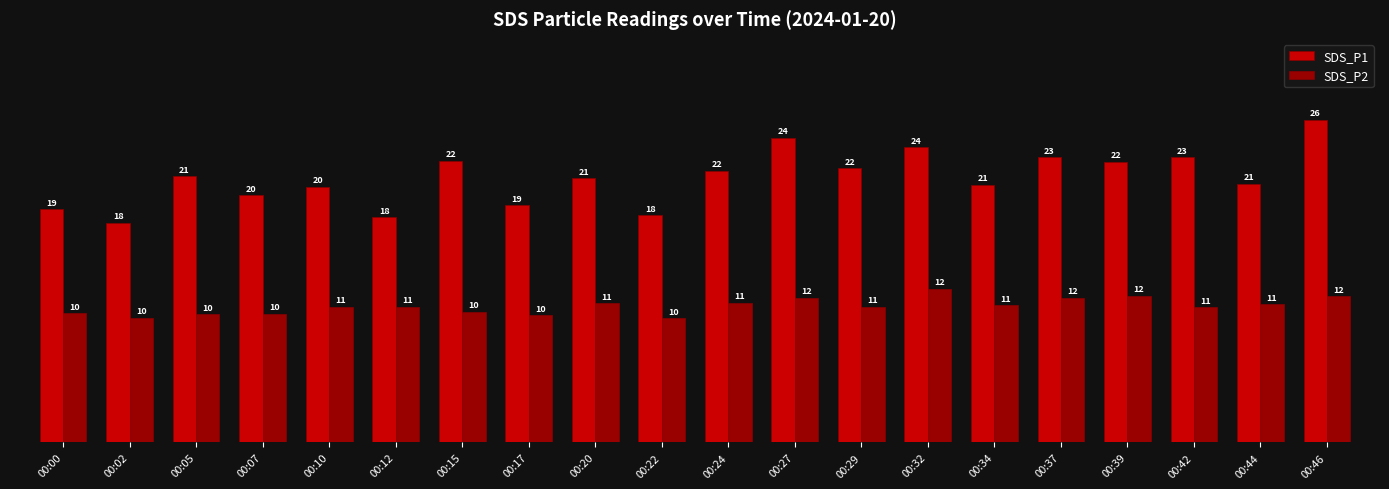

Which category has the highest value across all series?

00:46